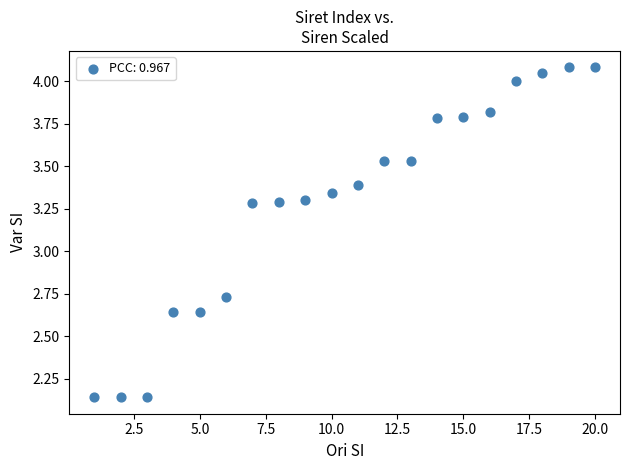

What is the range of Y values (max minus min)?

1.9